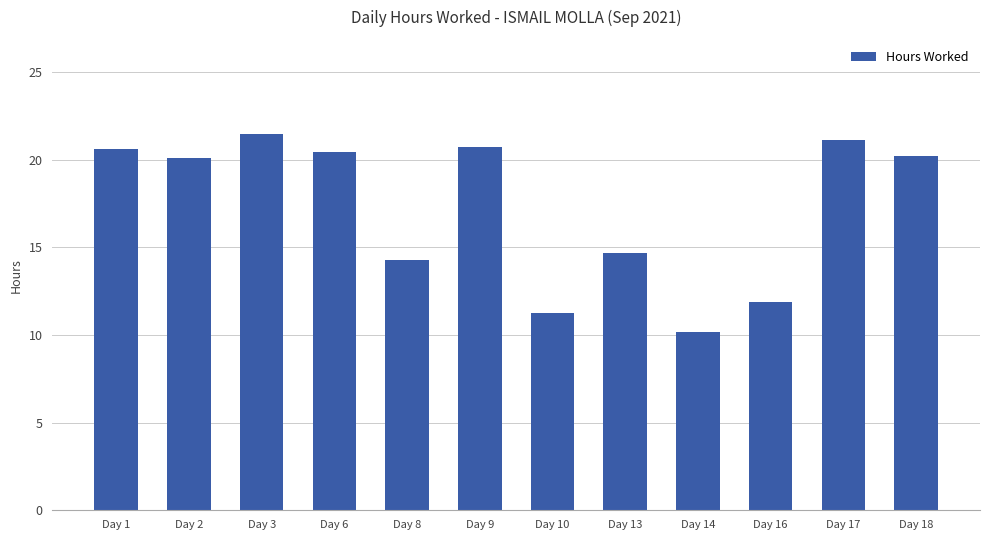

What is the sum of the values at Day 9 and Day 8?

35.0